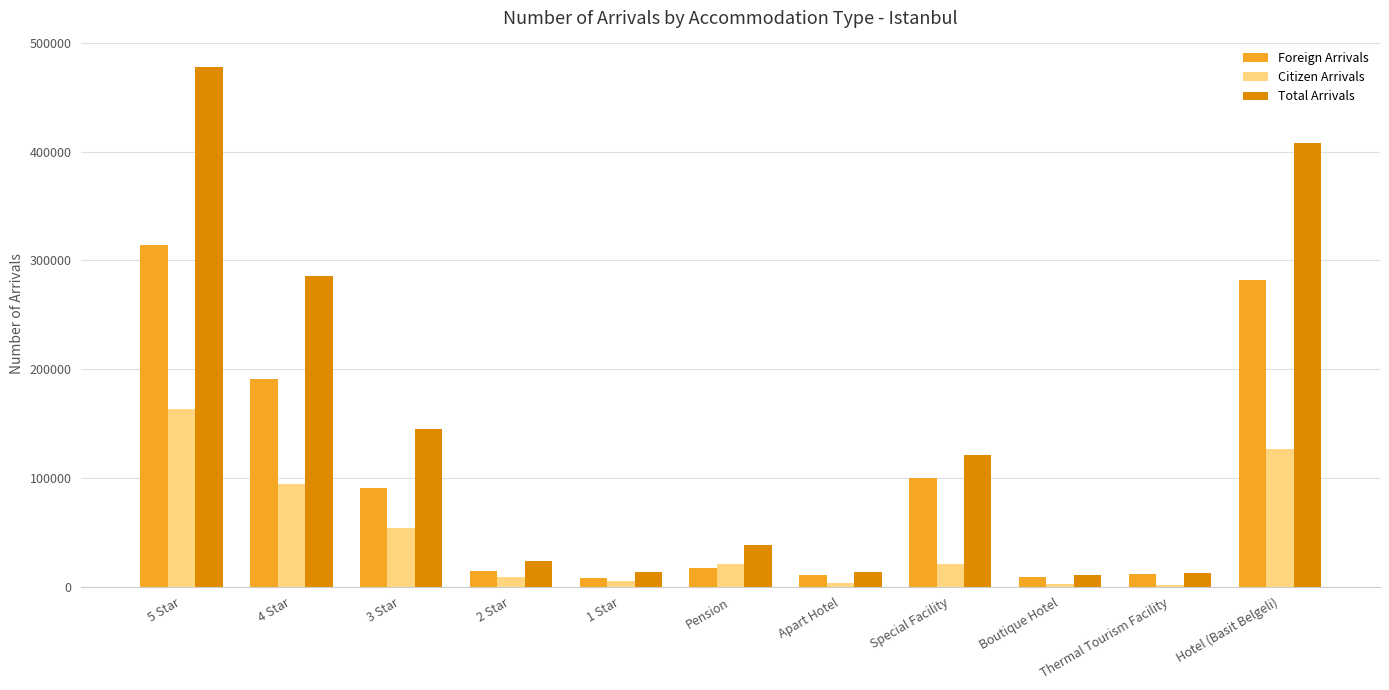

How many categories are shown in the chart?

11